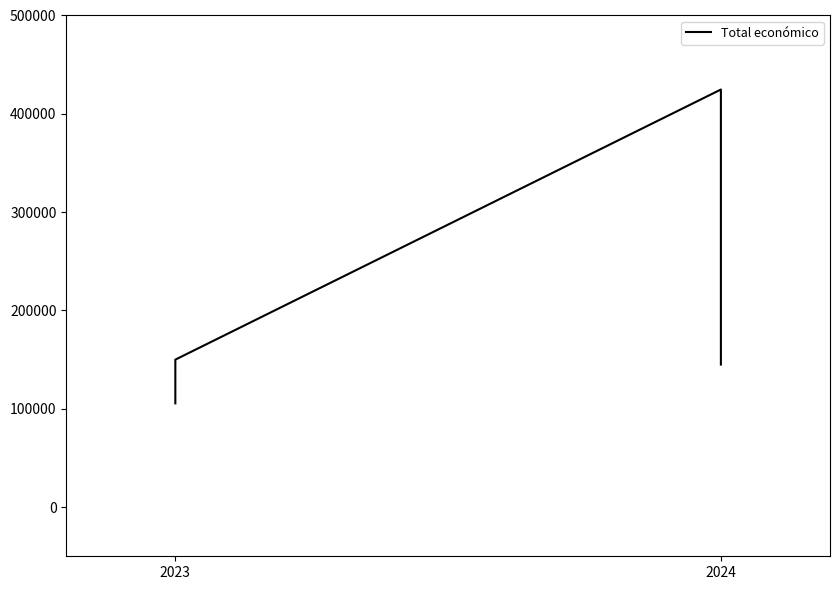

What is the value of the 3rd point from the left?

424720